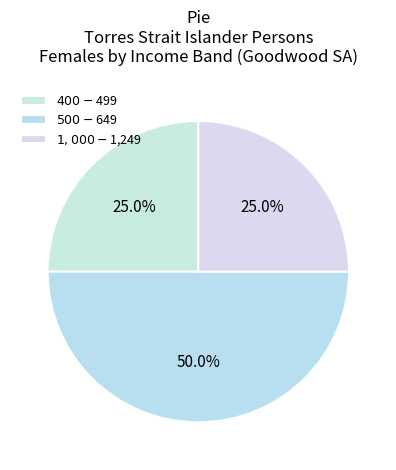

To the nearest percent, what percentage of the pie is $1,000-$1,249?

25%